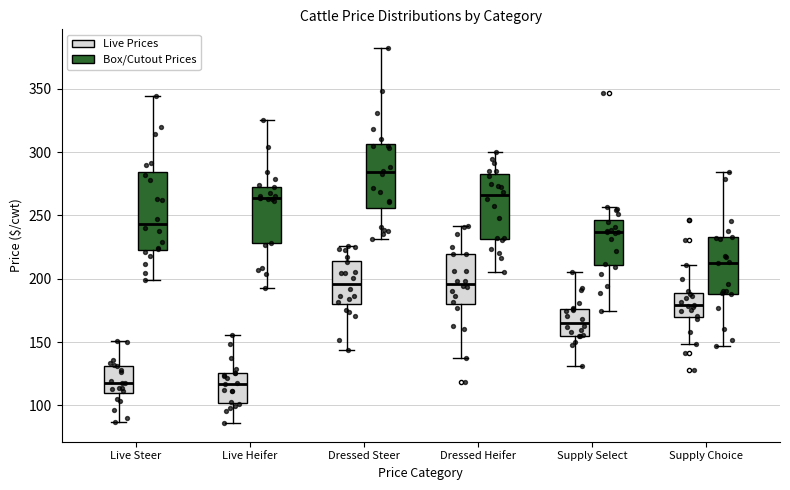

Reading left to right, read every box against the y-axis: the position of its median line, the range the box covers, and the ends of its whiskers. The values are not printed on the chart, so give them approximately, as read against the axis.

Live Steer (Live Prices): median 120, box 110 to 130, whiskers 85 to 150
Live Steer (Box/Cutout Prices): median 245, box 225 to 285, whiskers 200 to 345
Live Heifer (Live Prices): median 115, box 100 to 125, whiskers 85 to 155
Live Heifer (Box/Cutout Prices): median 265, box 230 to 275, whiskers 195 to 325
Dressed Steer (Live Prices): median 195, box 180 to 215, whiskers 145 to 225
Dressed Steer (Box/Cutout Prices): median 285, box 255 to 305, whiskers 230 to 380
Dressed Heifer (Live Prices): median 195, box 180 to 220, whiskers 135 to 240
Dressed Heifer (Box/Cutout Prices): median 265, box 230 to 280, whiskers 205 to 300
Supply Select (Live Prices): median 165, box 155 to 175, whiskers 130 to 205
Supply Select (Box/Cutout Prices): median 235, box 210 to 245, whiskers 175 to 255
Supply Choice (Live Prices): median 180, box 170 to 190, whiskers 150 to 210
Supply Choice (Box/Cutout Prices): median 215, box 190 to 235, whiskers 145 to 285